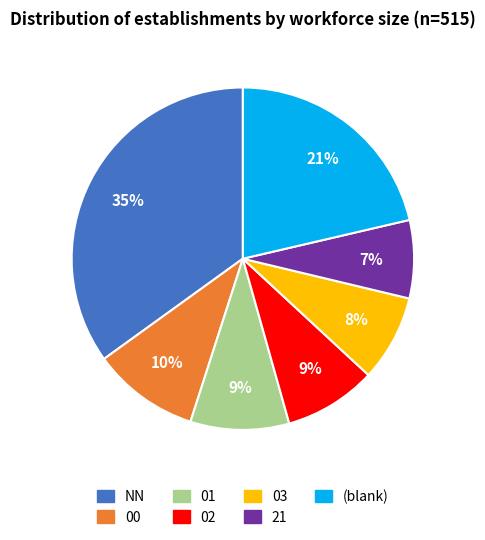

To the nearest percent, what is the difference between the largest and smallest slice percentages?

28%